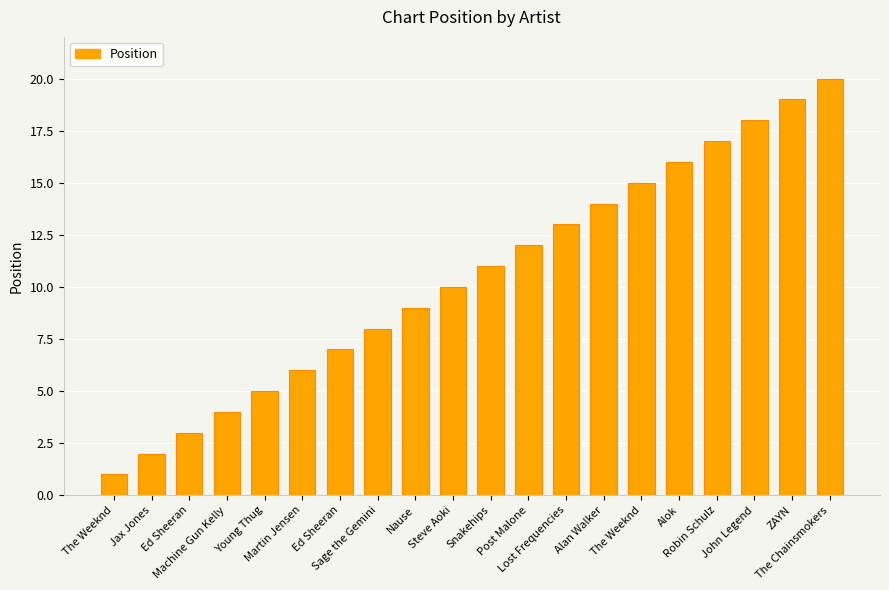

What is the smallest value displayed?

1